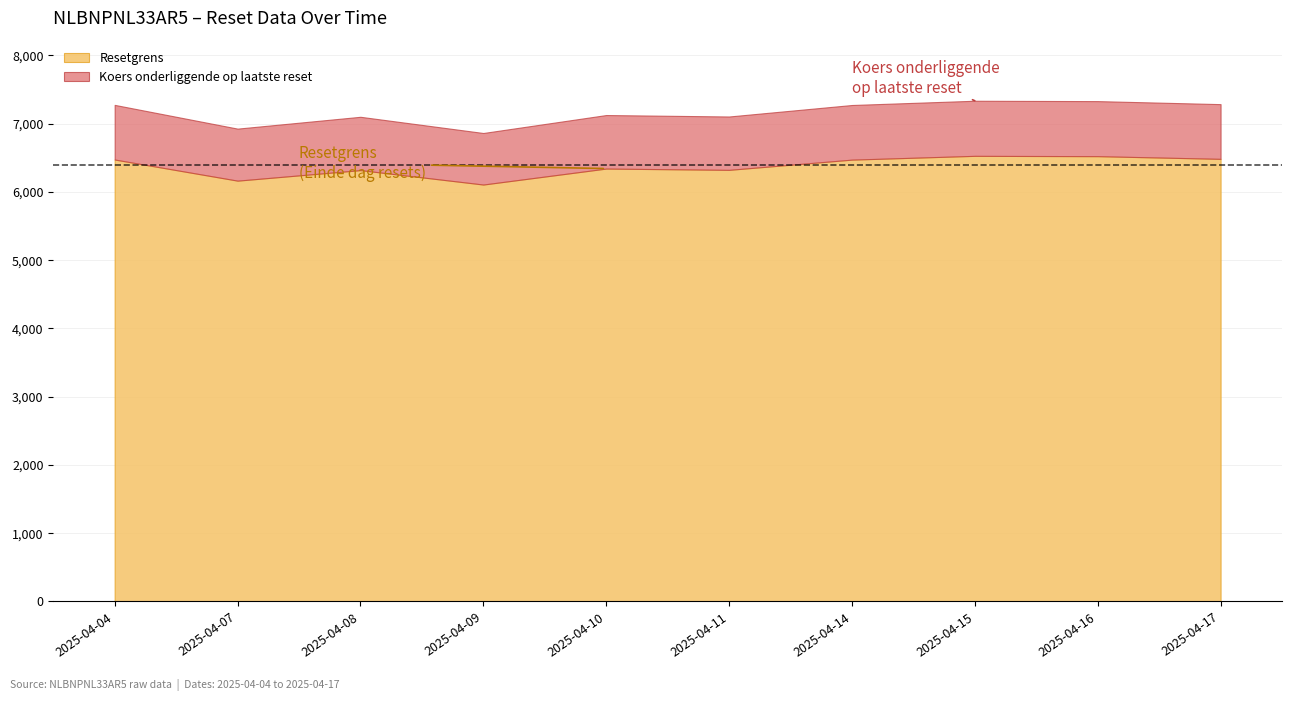

At which label does Resetgrens first exceed 6473?

2025-04-04